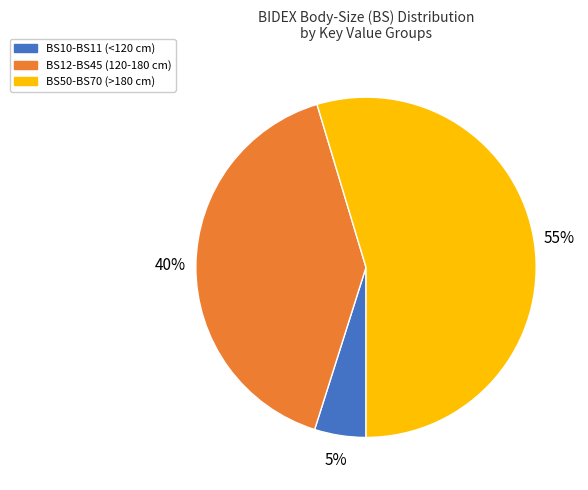

Is there a majority slice in this chart?

Yes